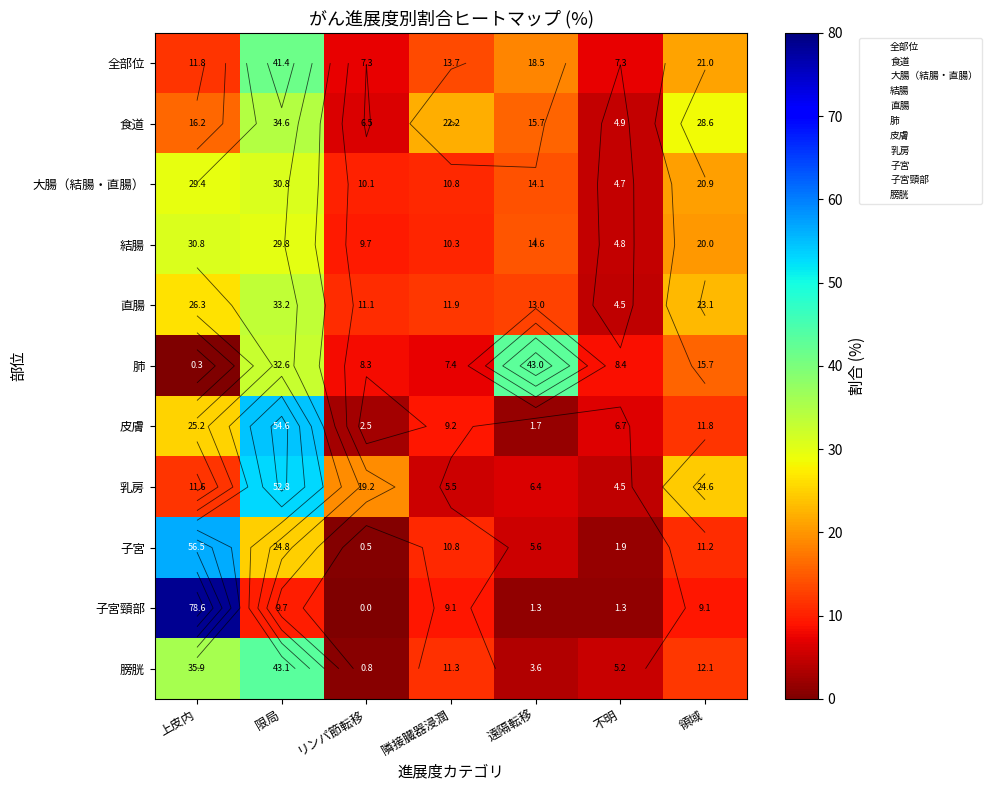

What is the highest value of the 肺 series?

43.0